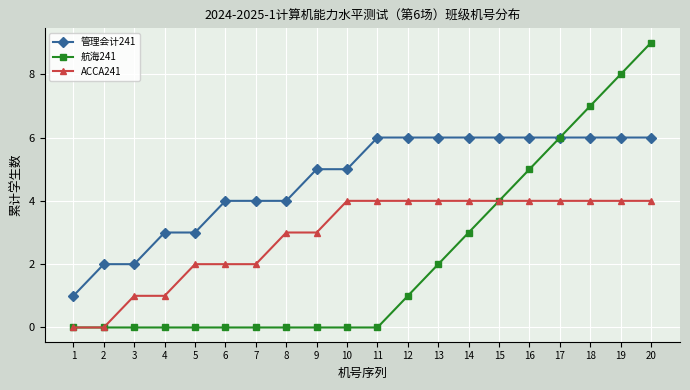

What is the average value of the ACCA241 series?

3